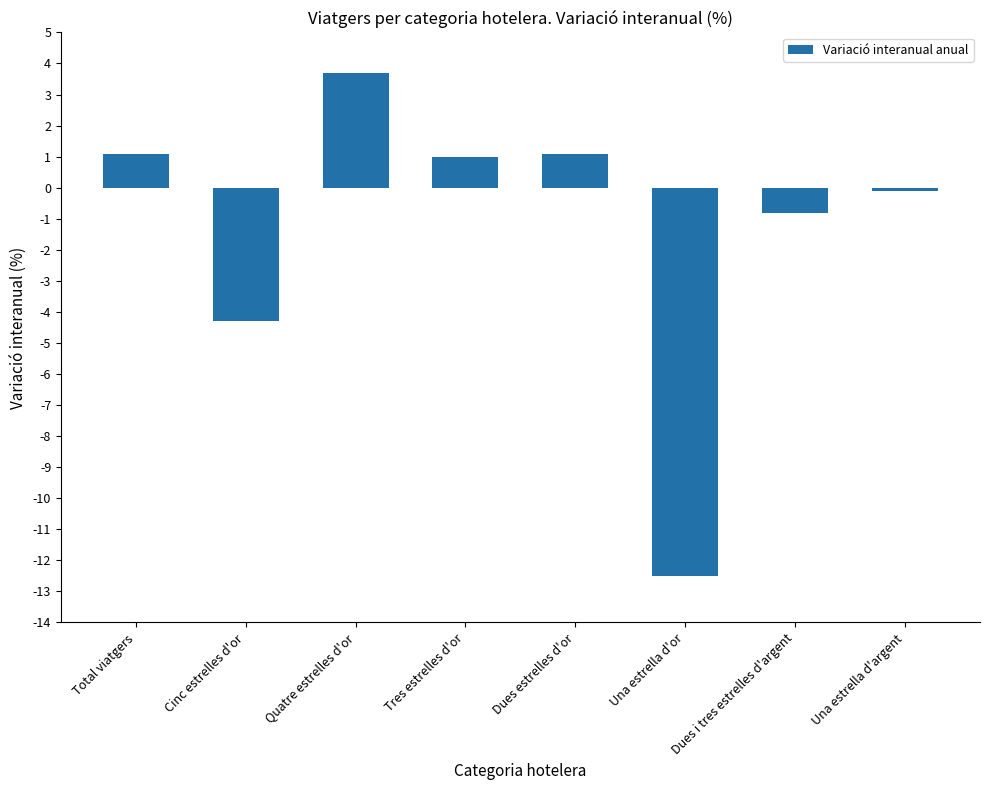

At which category does the chart reach its minimum across all series?

Una estrella d'or